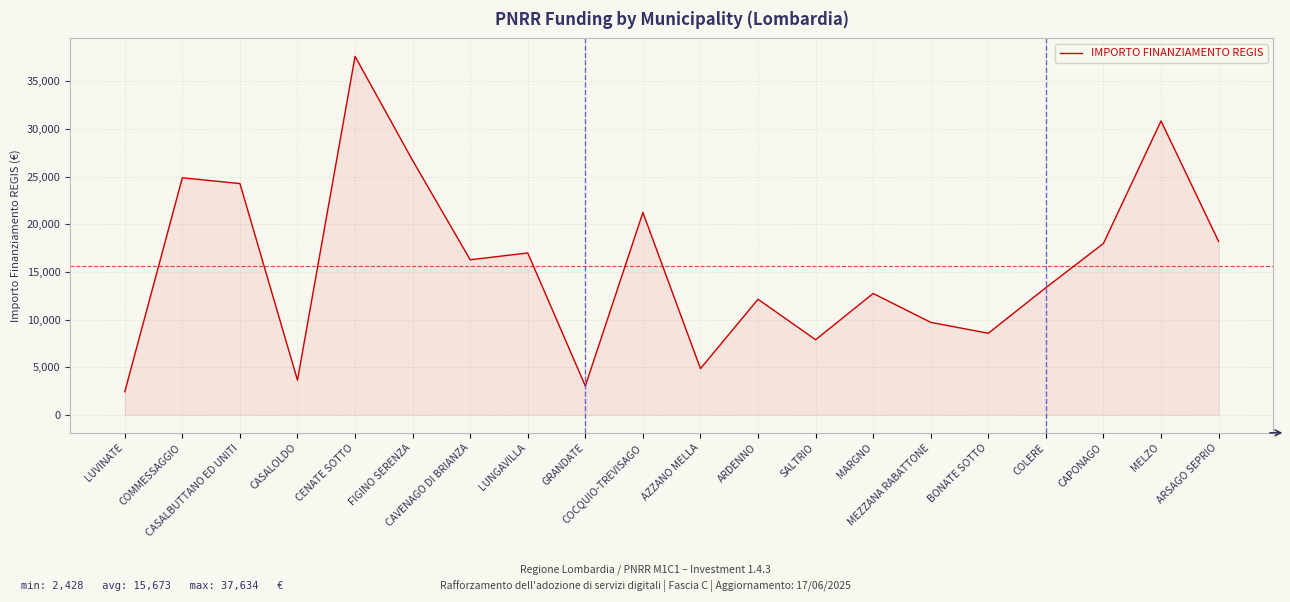

True or false: the data has more than 1 interior local peaks.

True